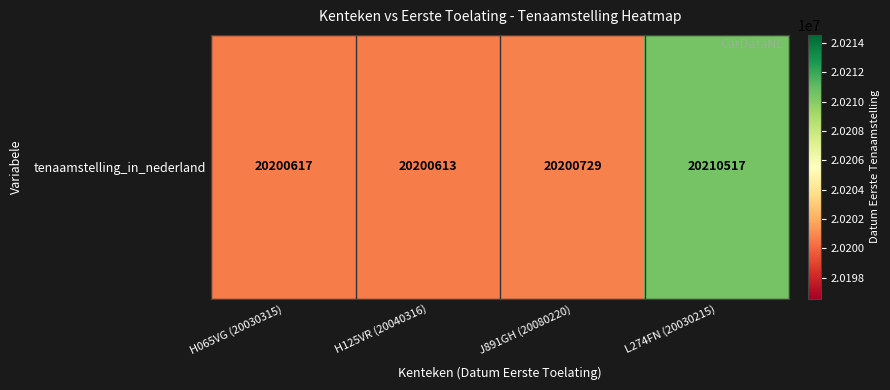

List the labels in order of value, largest first.

L274FN (20030215), J891GH (20080220), H065VG (20030315), H125VR (20040316)